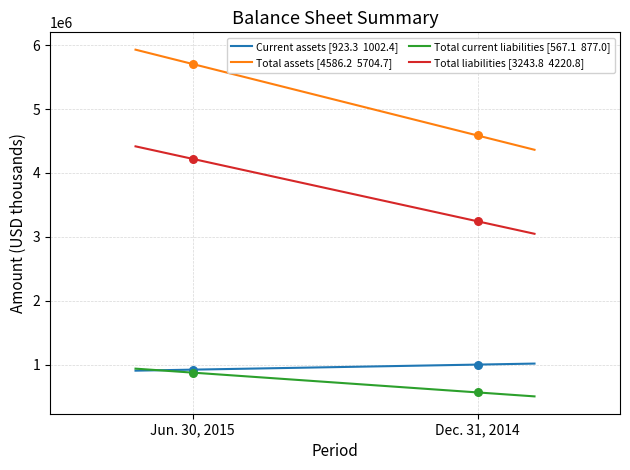

At how many categories does at least one series exceed 5440724?

1